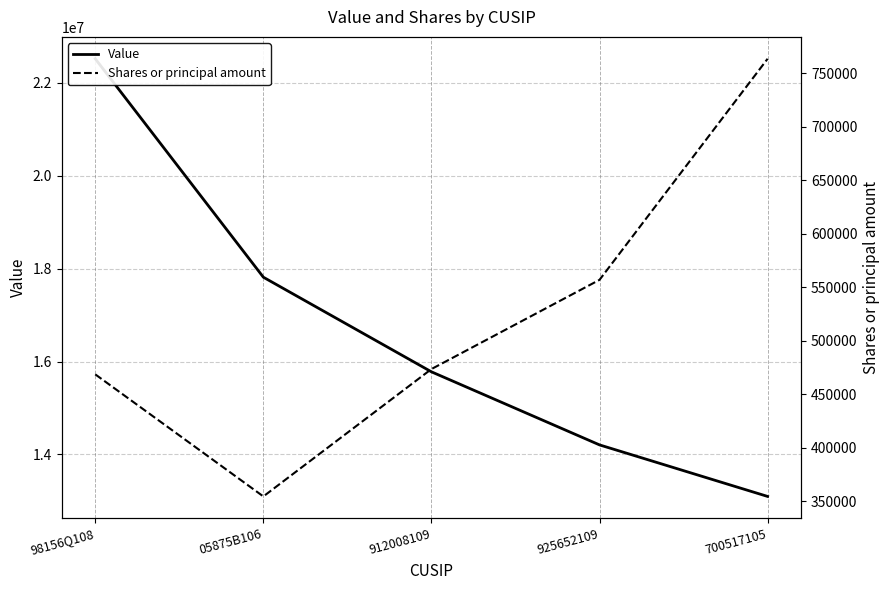

Which label corresponds to the smallest value in the chart?

05875B106